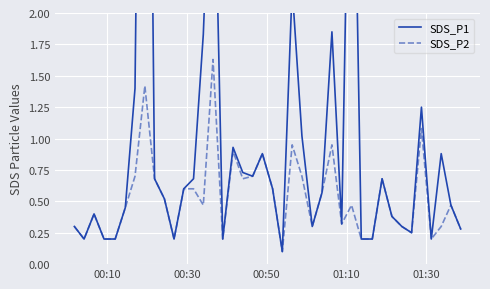

True or false: SDS_P1 and SDS_P2 cross at least once.

False